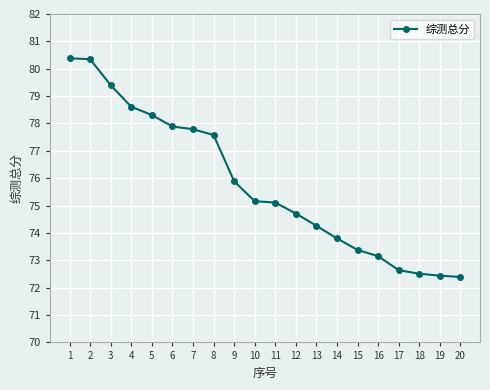

What is the value of the 5th point from the left?

78.3